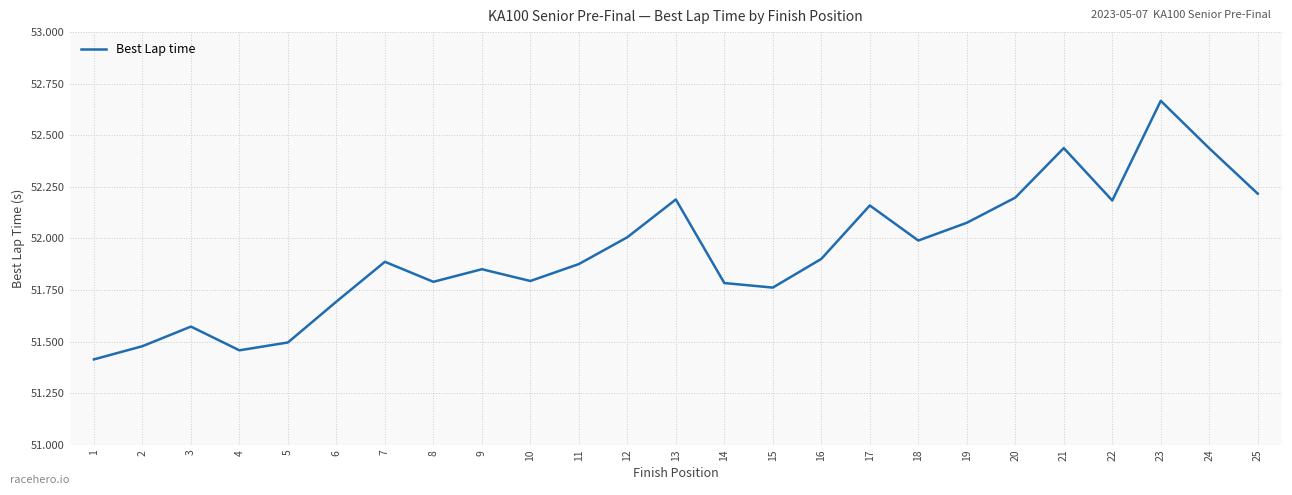

The value at 16 is 21.8. True or false?

False